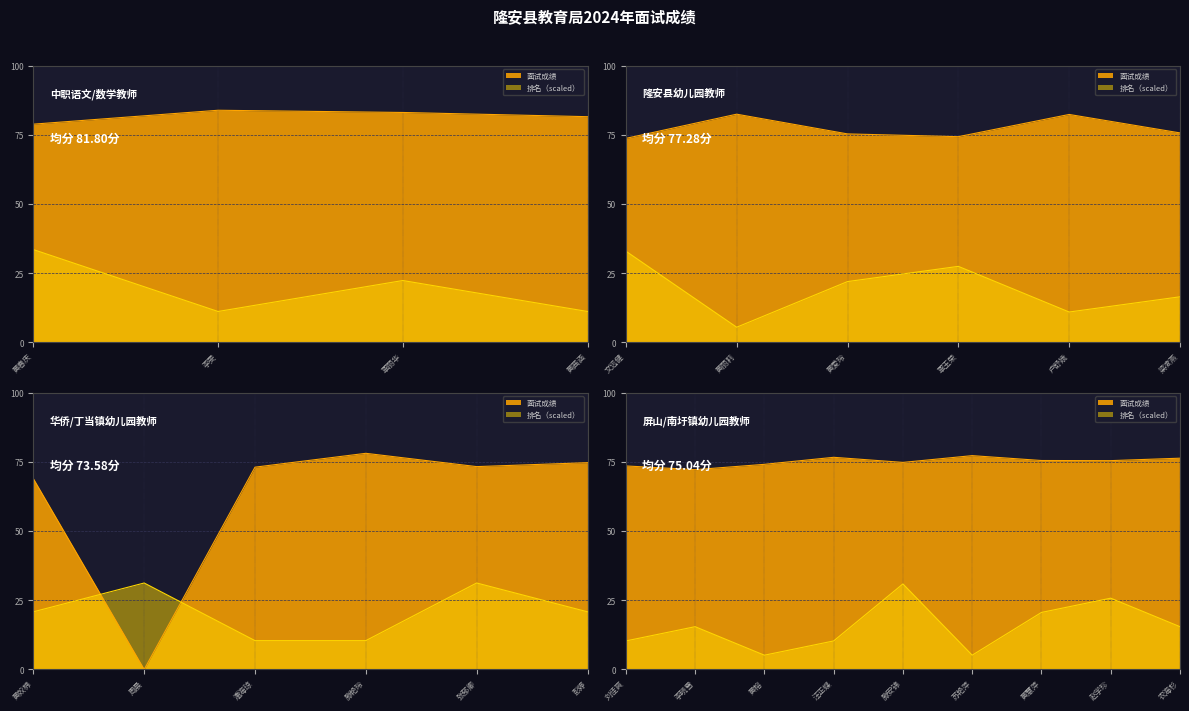

What is the value of the 排名 point at the 20th from the left?

2.0